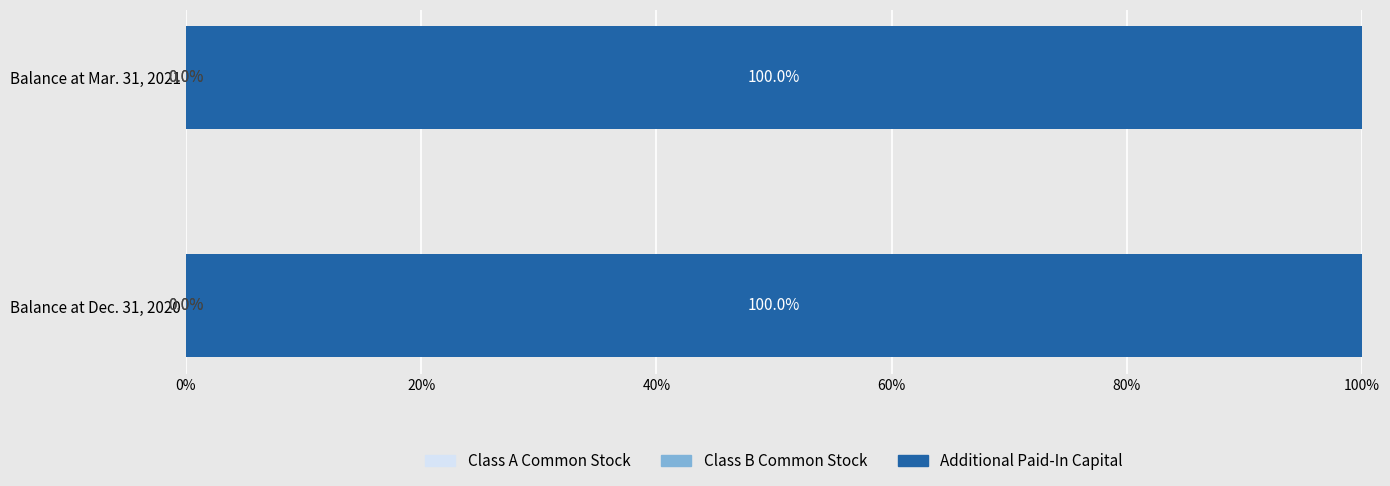

What is the total value across all series at Balance at Mar. 31, 2021?

100.0